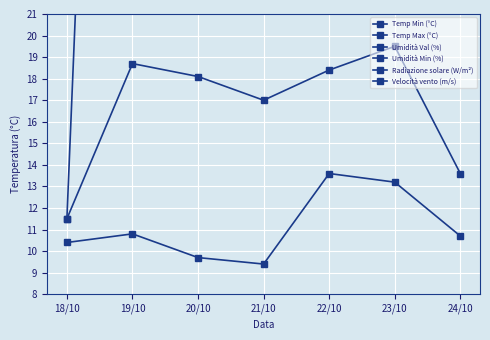

What is the average value of the Radiazione solare (W/m²) series?

62.4